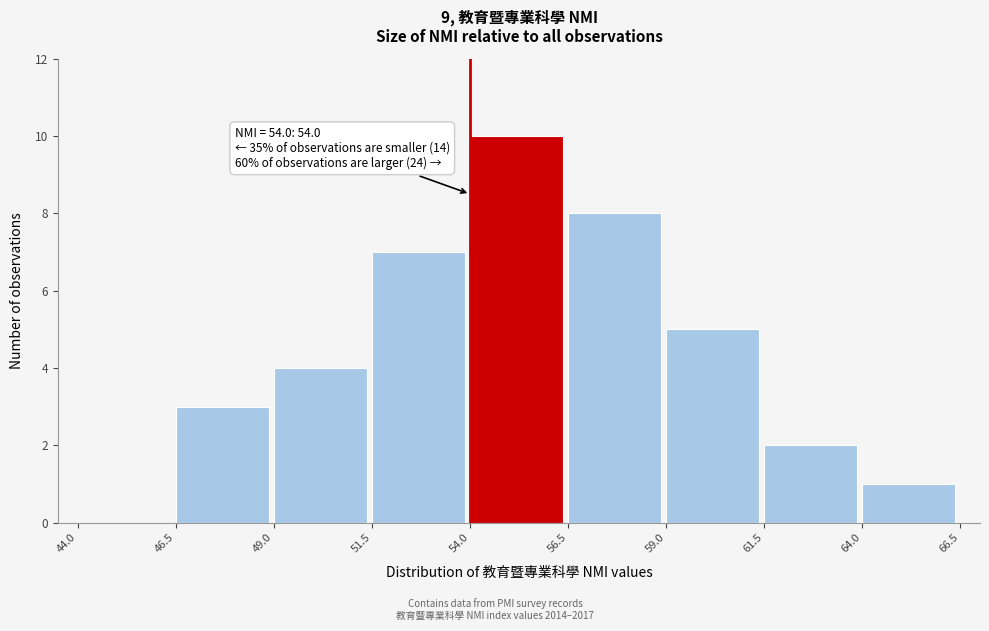

Which range on the x-axis has the tallest bar?

54.0 to 56.5